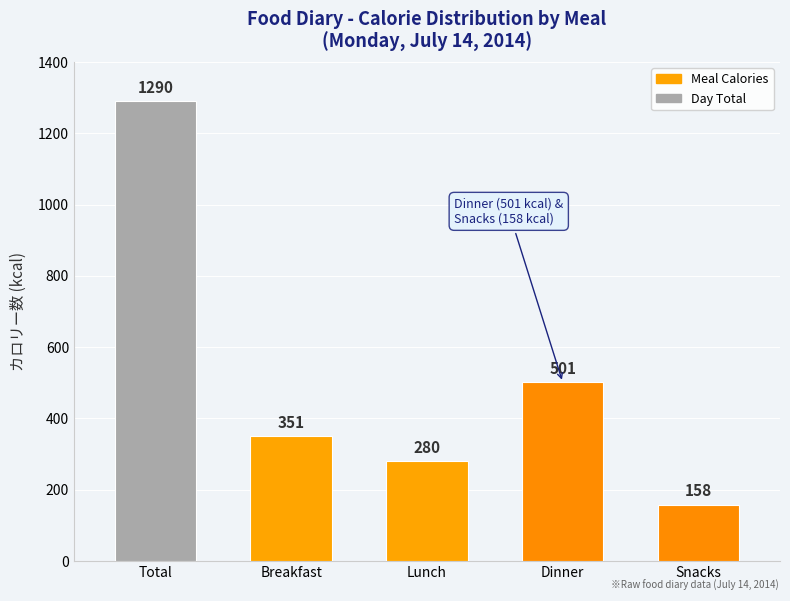

Reading left to right, list all the values displayed in this chart.

Total=1290	Breakfast=351	Lunch=280	Dinner=501	Snacks=158